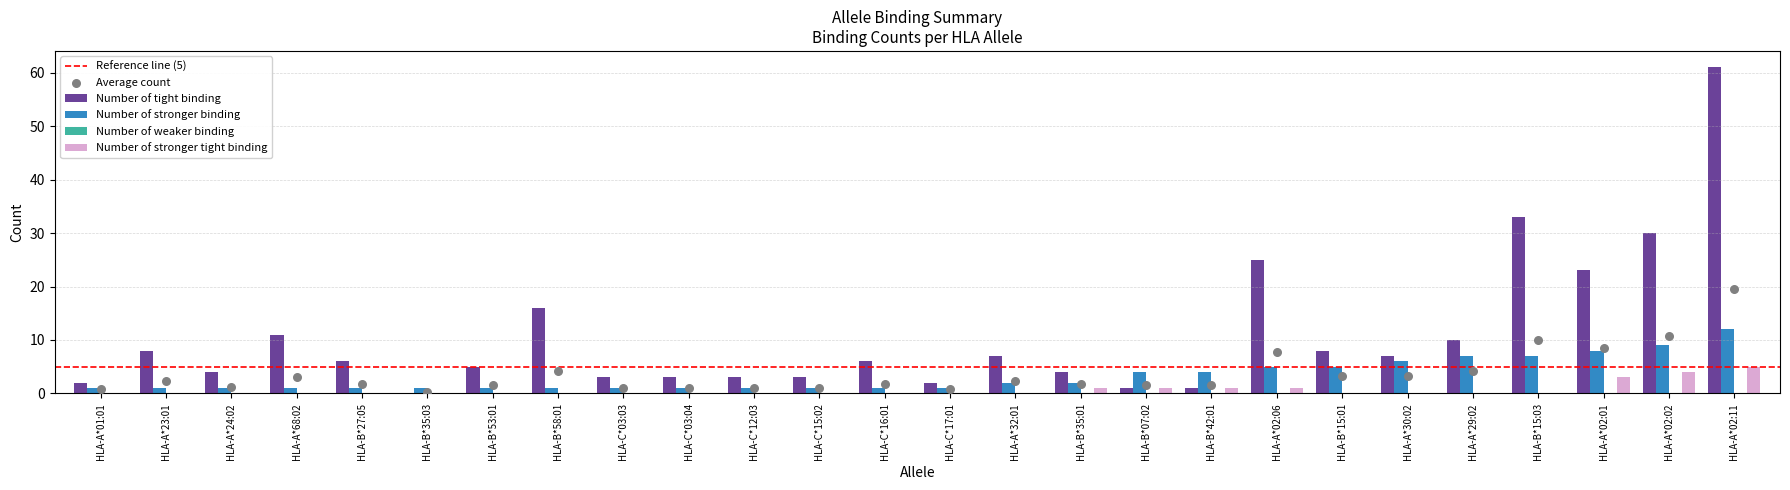

Which series contains the highest Y value?

Number of tight binding